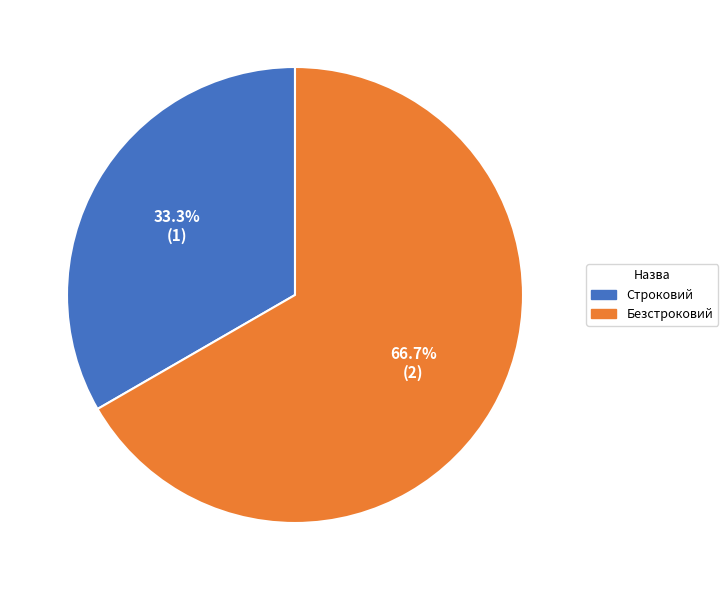

Count the number of slices in the pie.

2